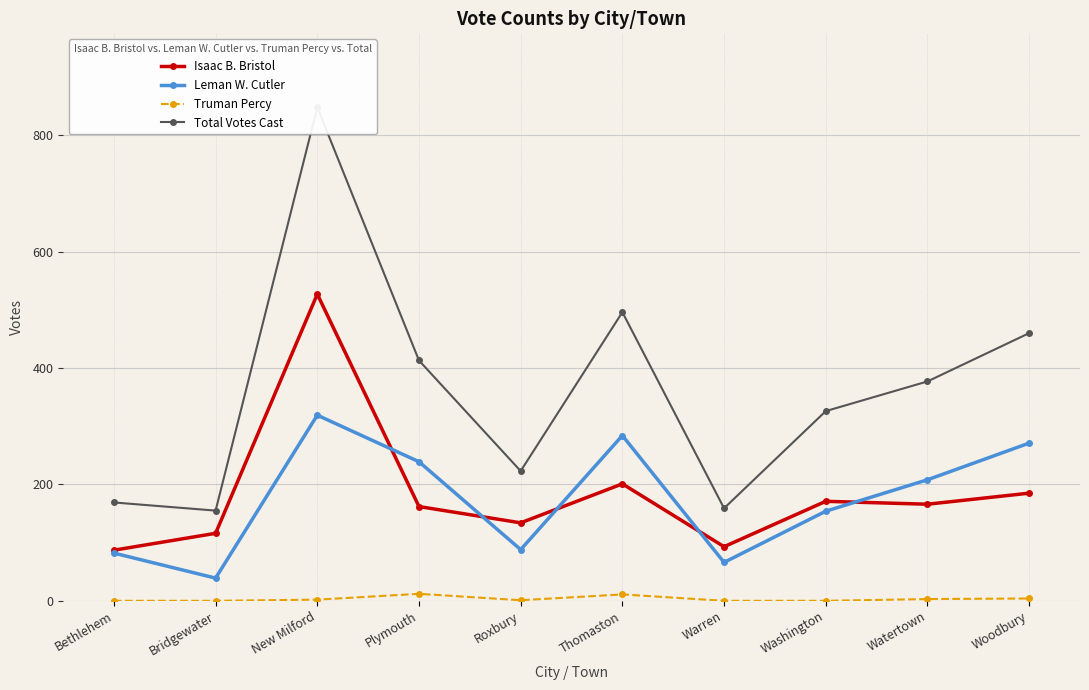

What is the approximate value of Isaac B. Bristol at Plymouth, to the nearest 50?

150